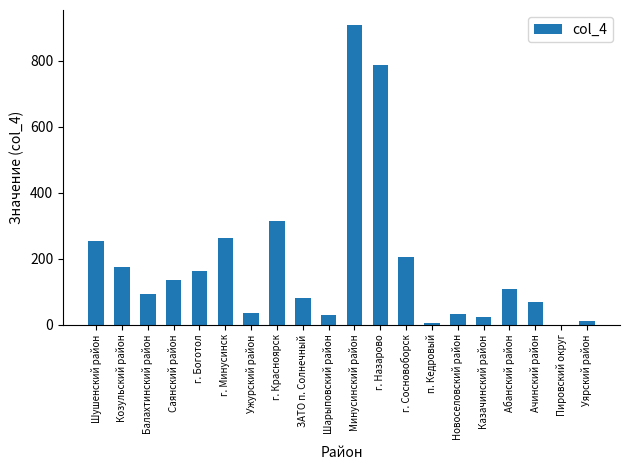

Is it true that the value at г. Назарово is 423?

False